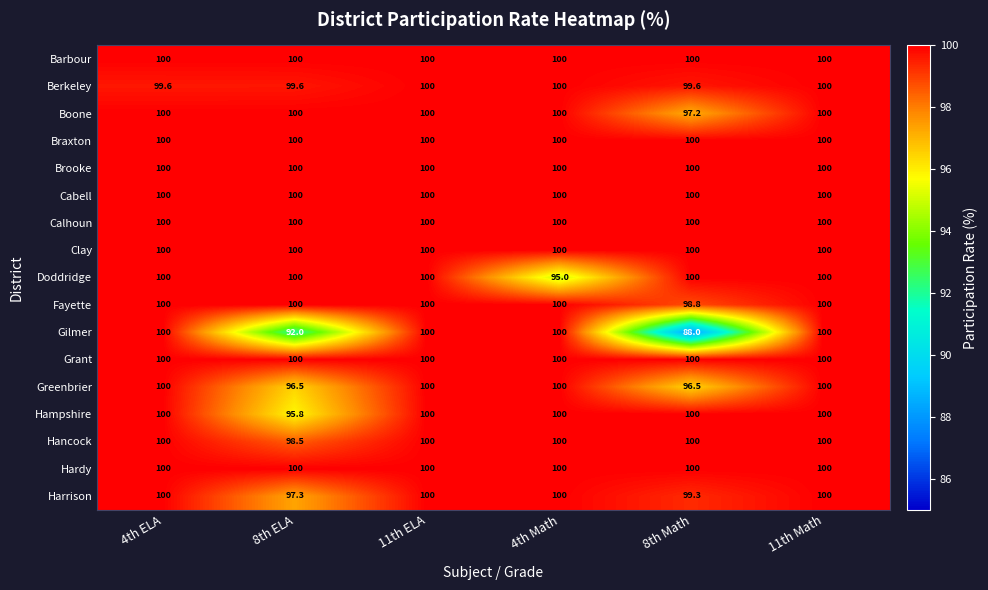

At how many categories does at least one series exceed 94?

6